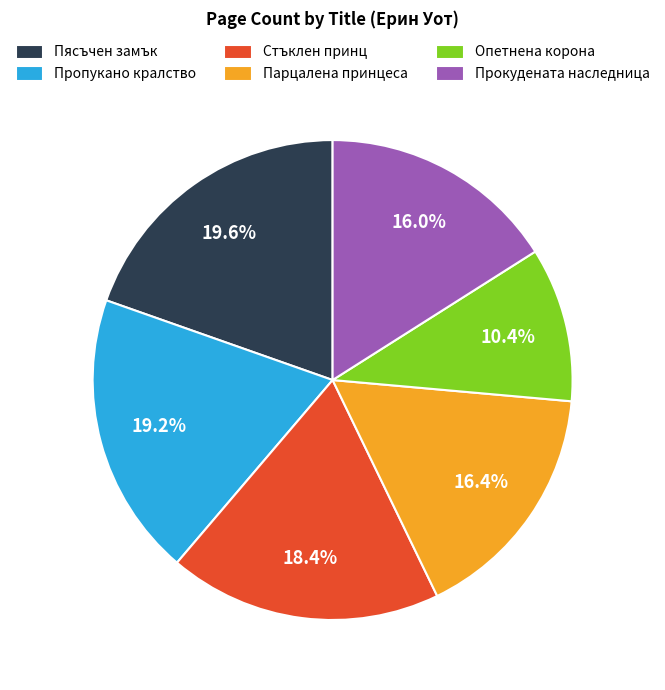

To the nearest percent, what is the difference between the Стъклен принц and Парцалена принцеса slice percentages?

2%